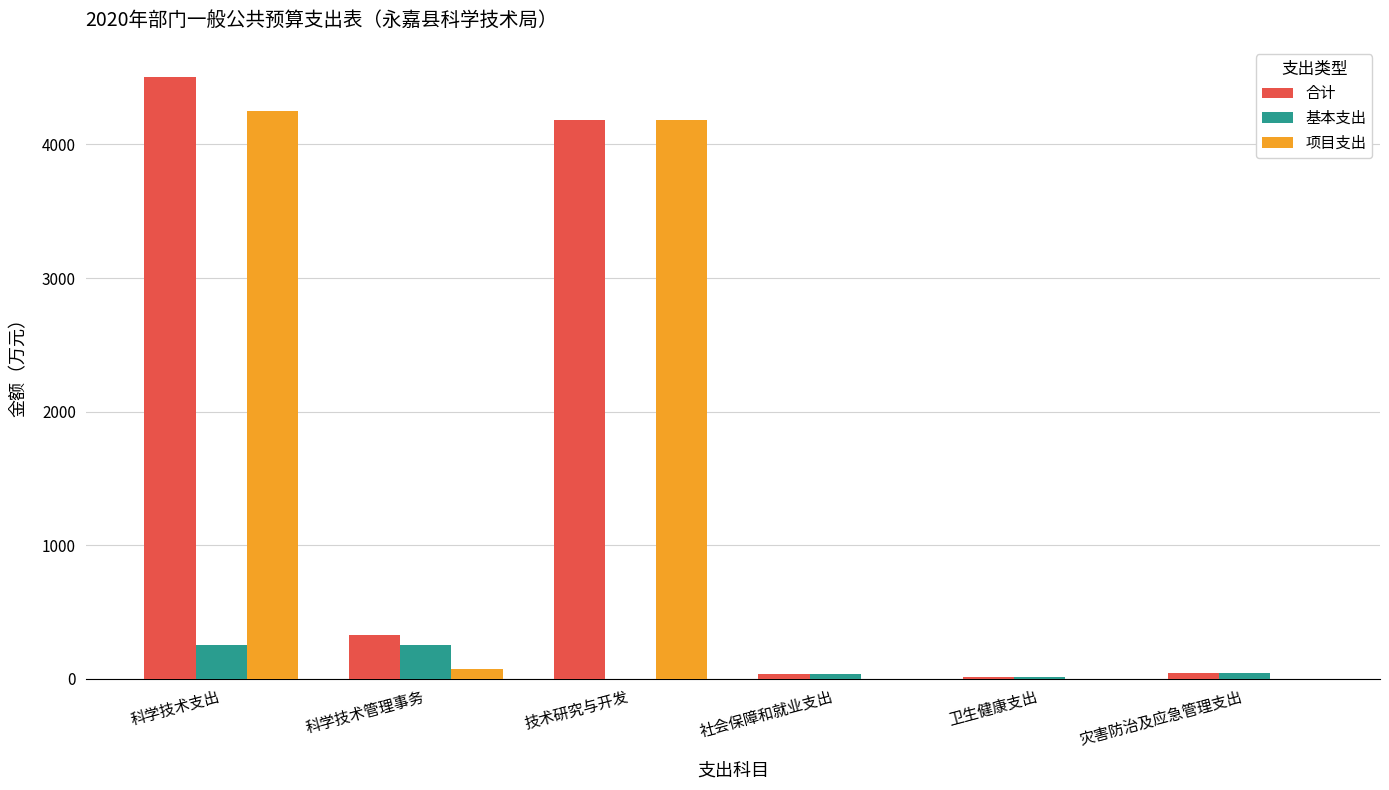

Read the 项目支出 value at 科学技术支出.

4252.6